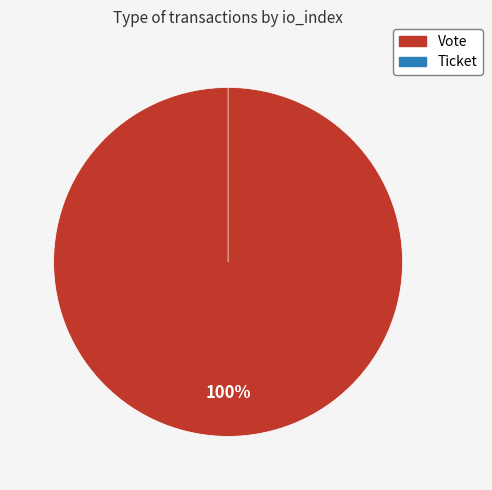

Is there any slice that represents more than half of the pie?

Yes